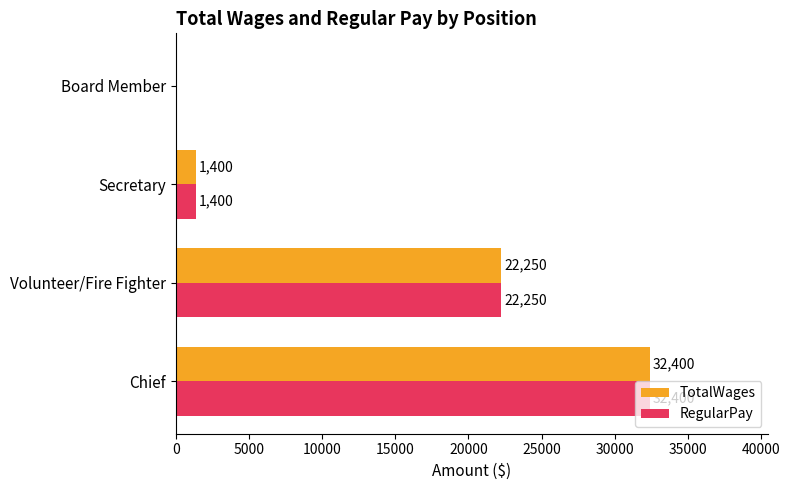

What is the sum of the TotalWages values at Secretary and Chief?

33800